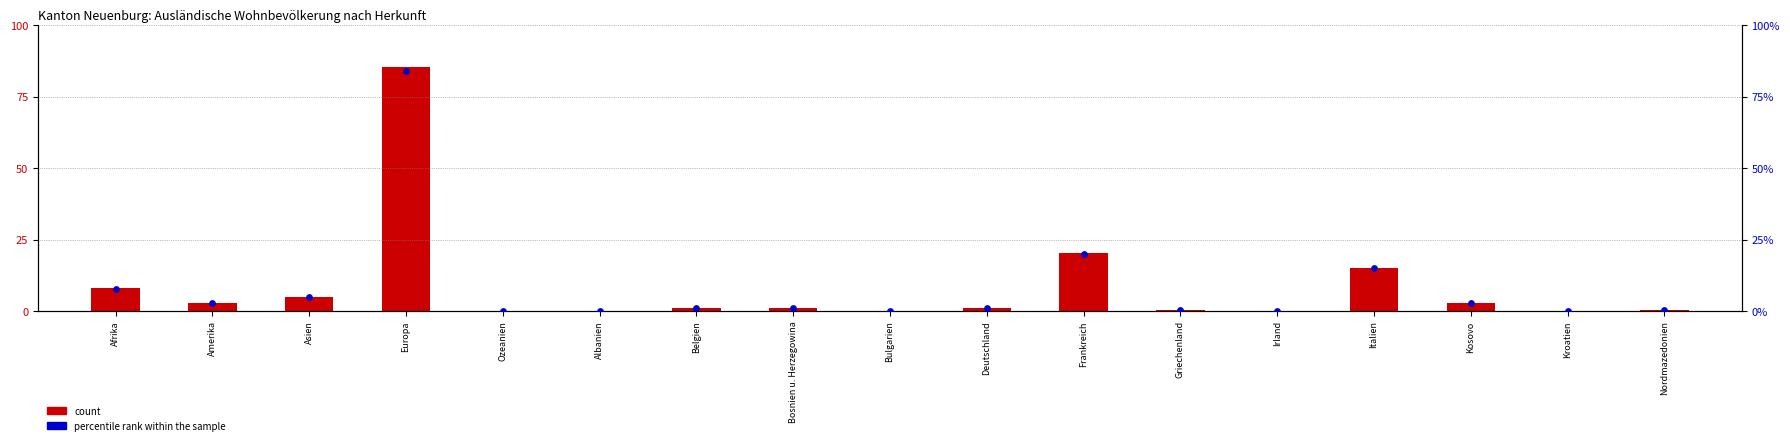

What is the total value across all series at Albanien?

32.1